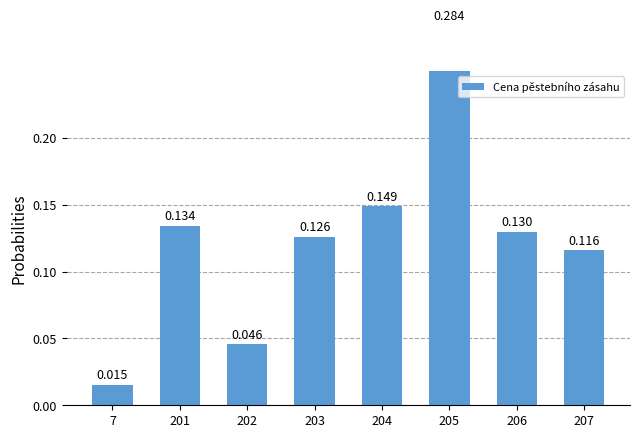

The chart shows a value of 0.1 at 203. True or false?

True